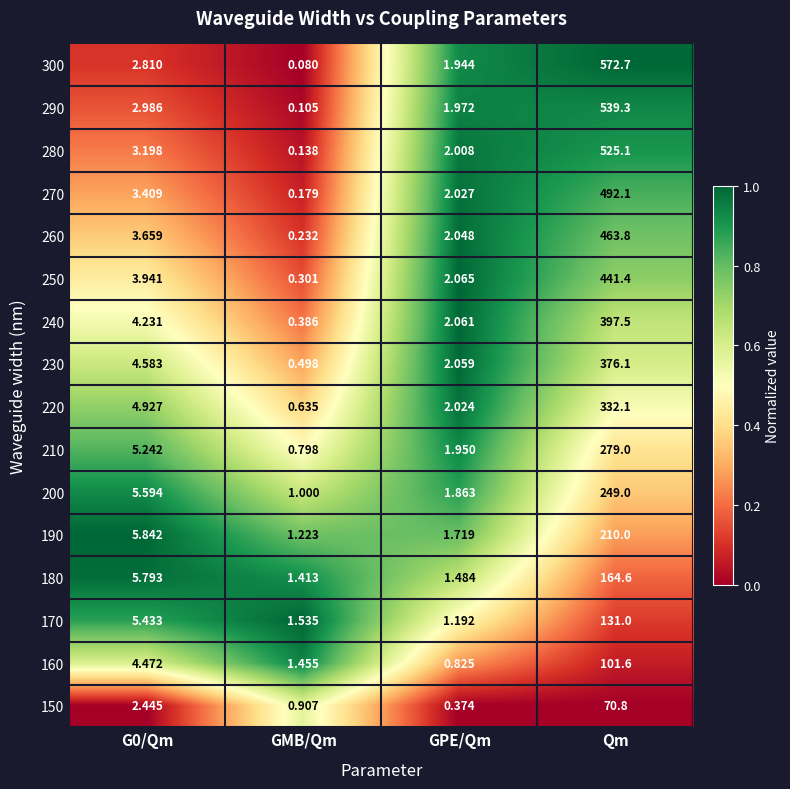

Is the value of 290 at GMB/Qm greater than the value of 260 at G0/Qm?

No